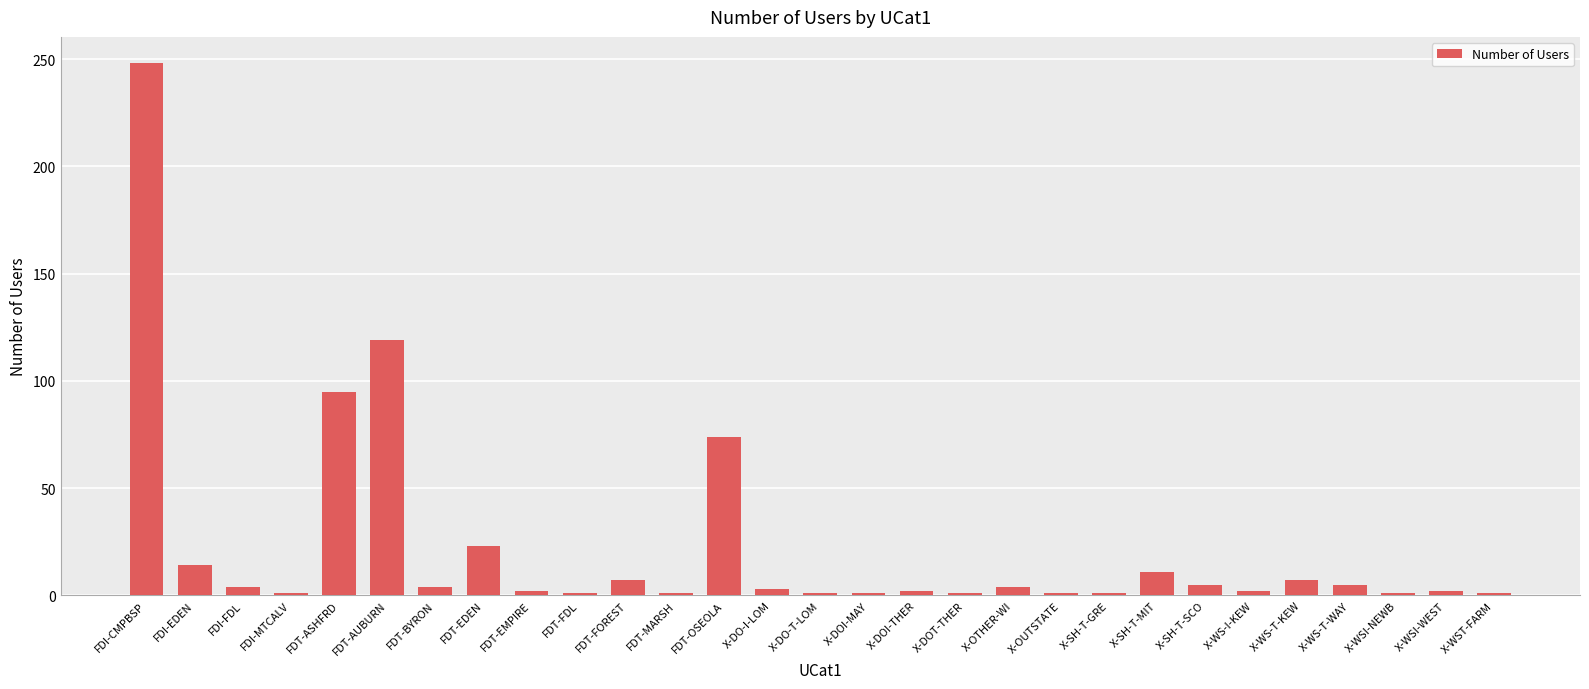

Approximately how many times larger is the value at X-WS-T-KEW compared to FDT-ASHFRD?

0.1